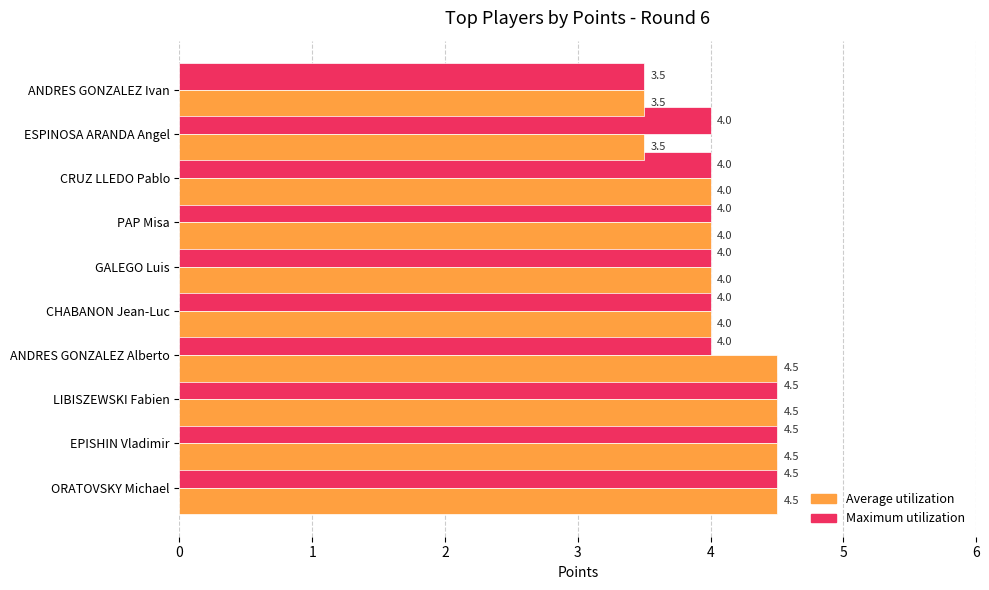

What is the minimum value for Maximum utilization?

3.5